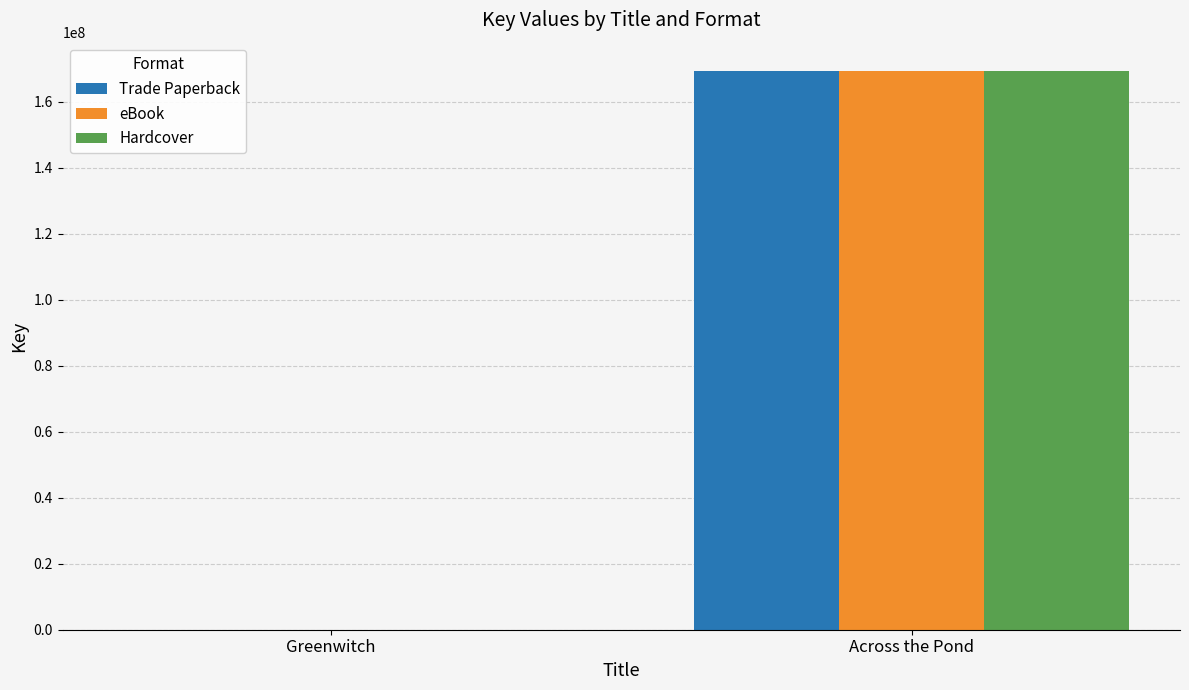

True or false: Hardcover has a value of 105184554 at Across the Pond.

False